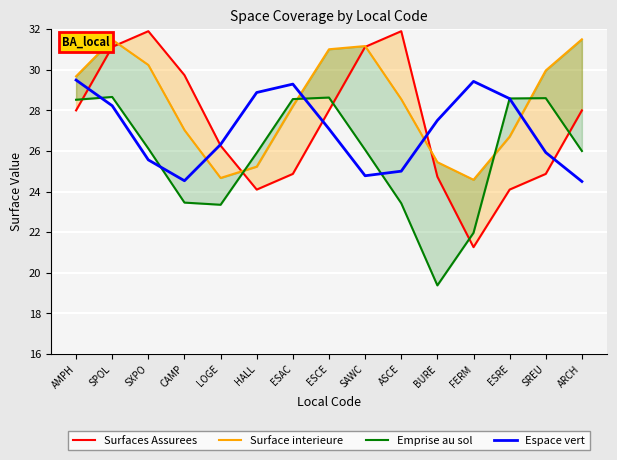

What are all the series names shown in the legend?

Surfaces Assurees, Surface interieure, Emprise au sol, Espace vert